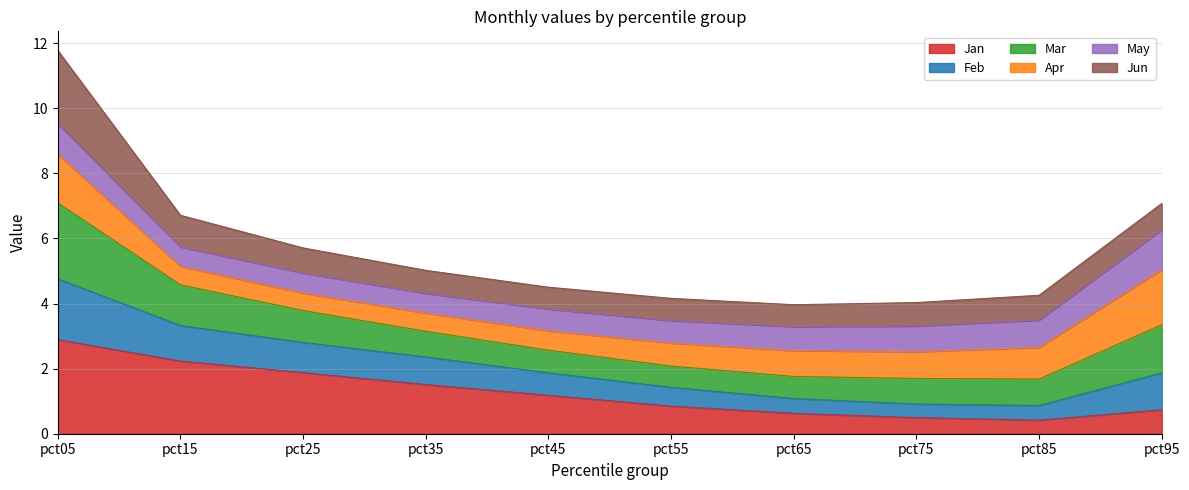

What is the maximum value for Jan?

2.9